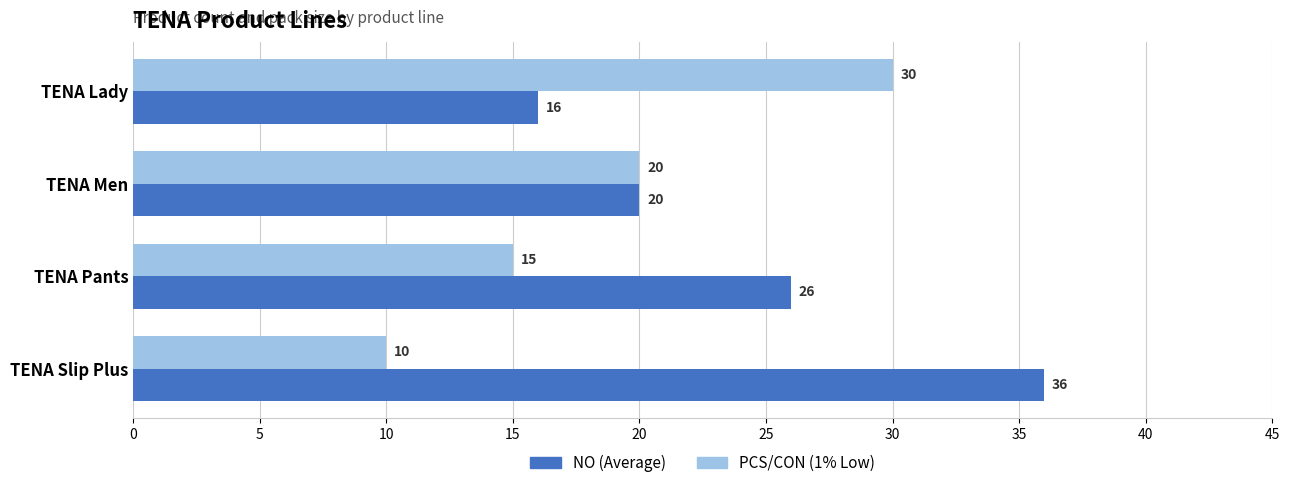

How many data points in NO (Average) are less than 26?

2